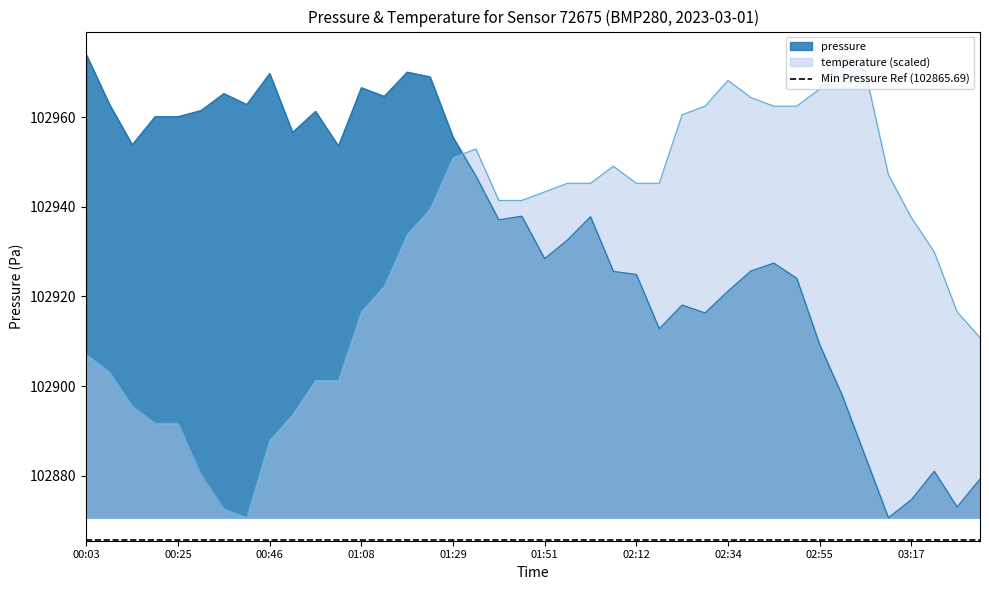

What is the minimum value for temperature (scaled)?

102870.7